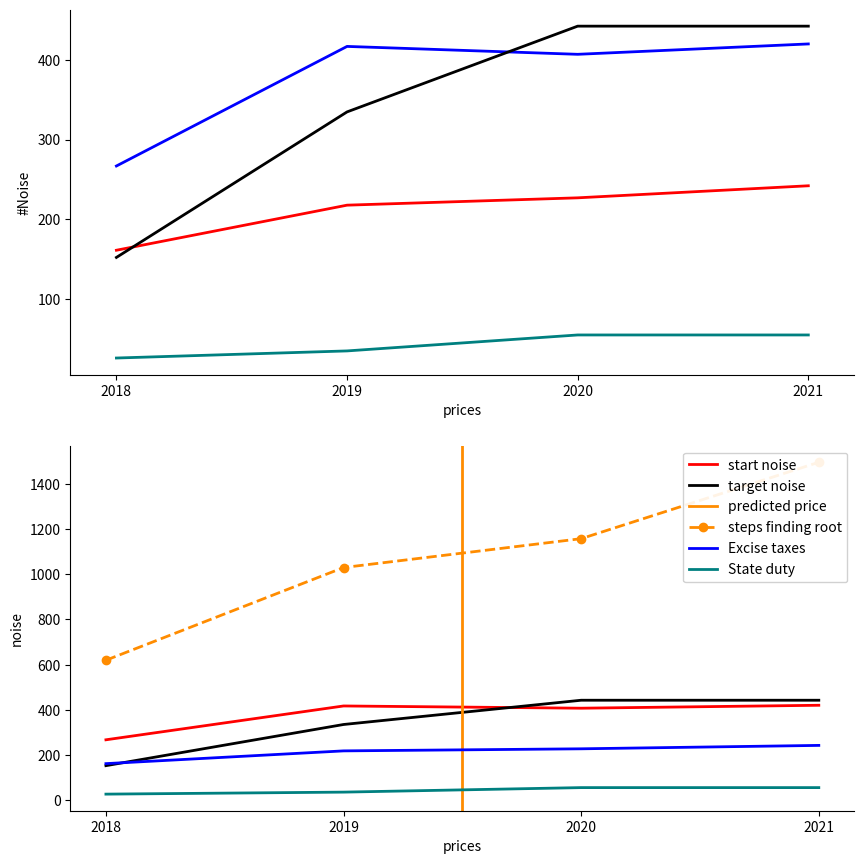

Reading left to right, list all the values displayed in this chart.

Tax on personal income: 2018=266.8	2019=416.7	2020=406.8	2021=419.8
Taxes on goods (excise): 2018=161.2	2019=217.7	2020=226.9	2021=242.0
Property taxes: 2018=152.2	2019=334.6	2020=442.1	2021=442.1
State duty: 2018=26.1	2019=35.0	2020=55.0	2021=55.0
Income from property use: 2018=152.2	2019=334.6	2020=442.1	2021=442.1
Total tax/non-tax revenues: 2018=619.3	2019=1030.0	2020=1157.9	2021=1496.4